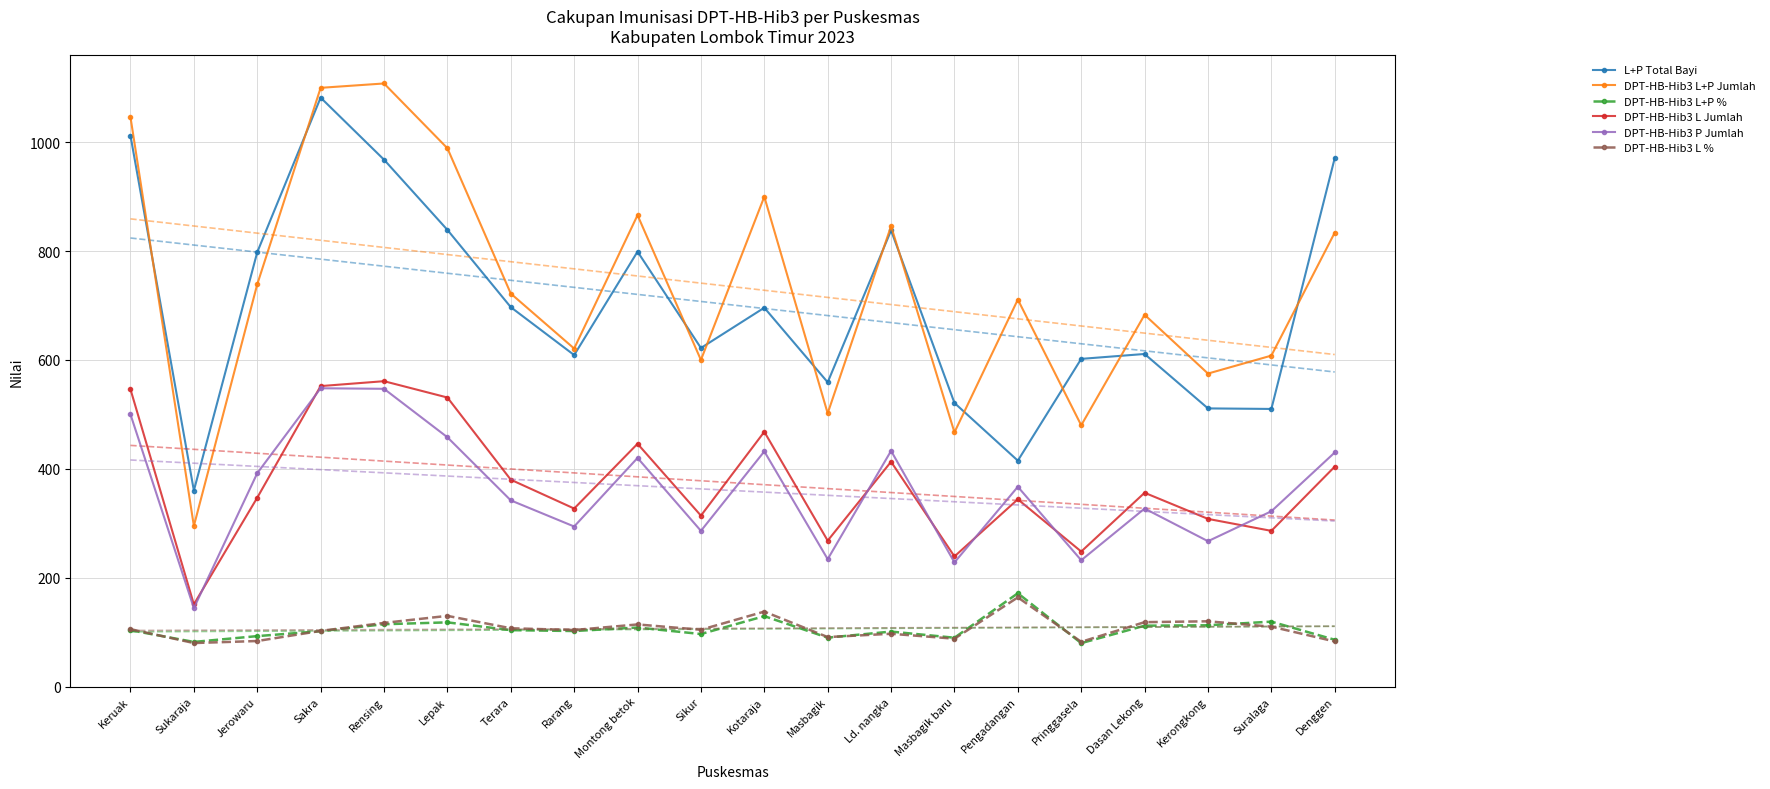

True or false: DPT-HB-Hib3 P Jumlah and DPT-HB-Hib3 L+P Jumlah cross at least once.

False